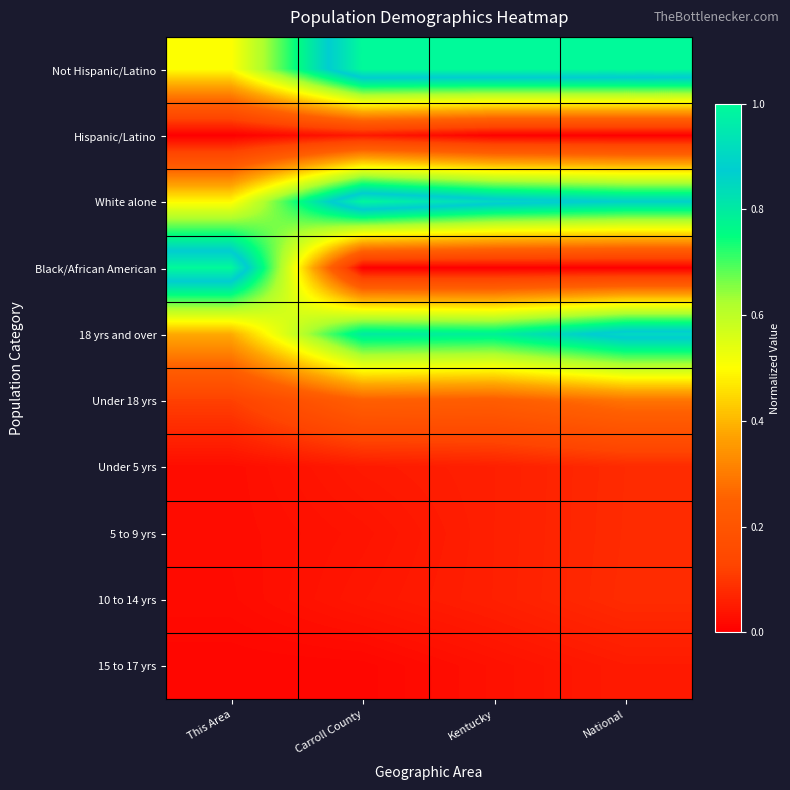

What is the difference between the highest and lowest values at Carroll County?

1.0